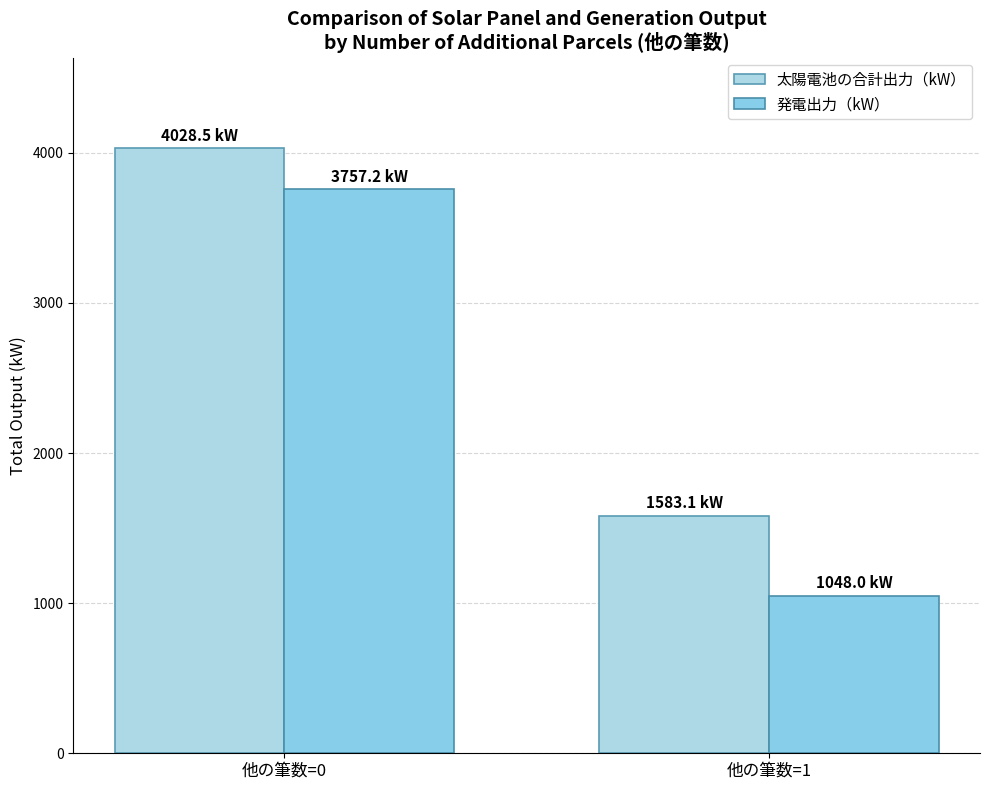

What is the difference between the 太陽電池の合計出力（kW） values at 他の筆数=0 and 他の筆数=1?

2445.4